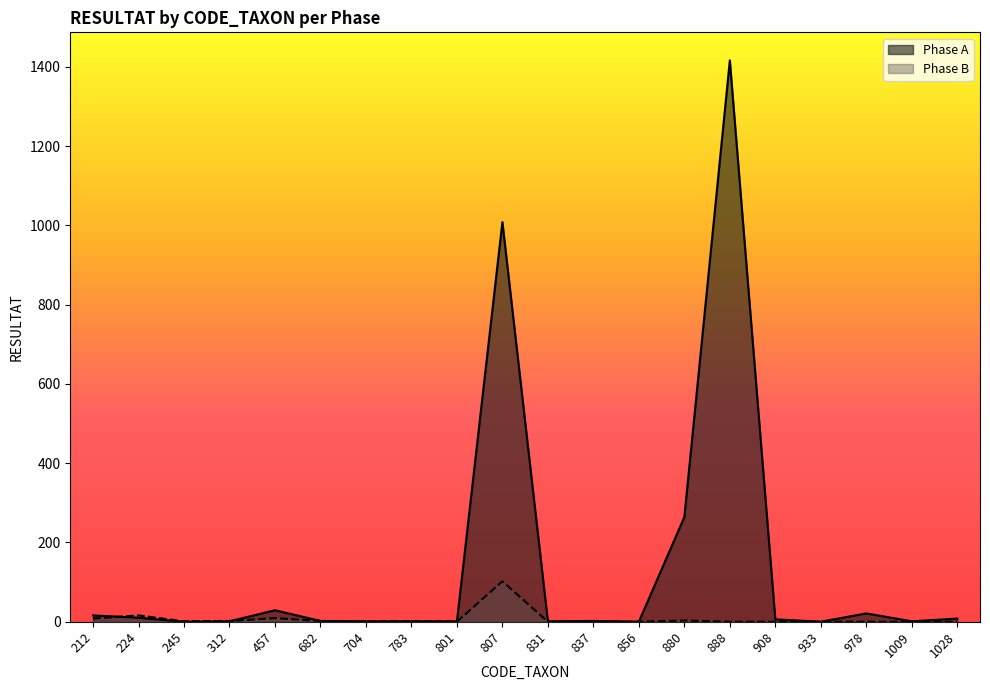

What are all the series names shown in the legend?

Phase A, Phase B